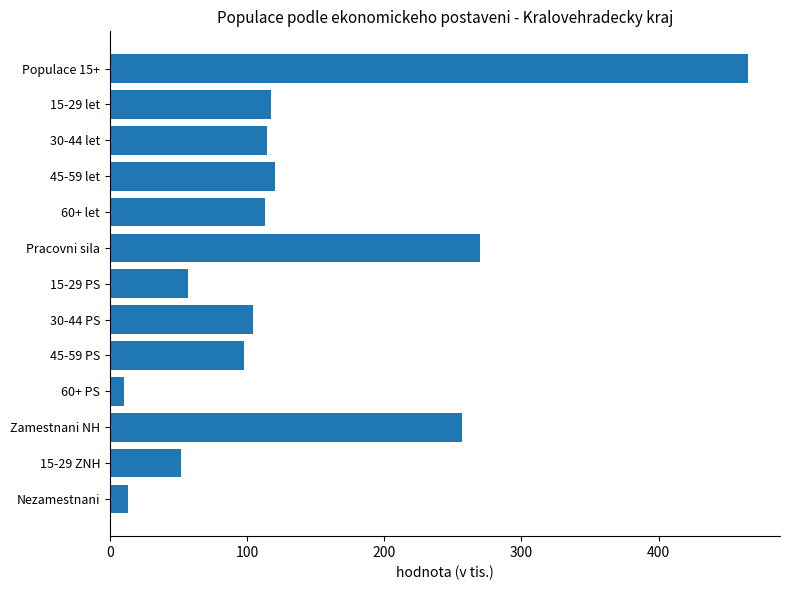

True or false: the data shows 33.3 at 15-29 let.

False